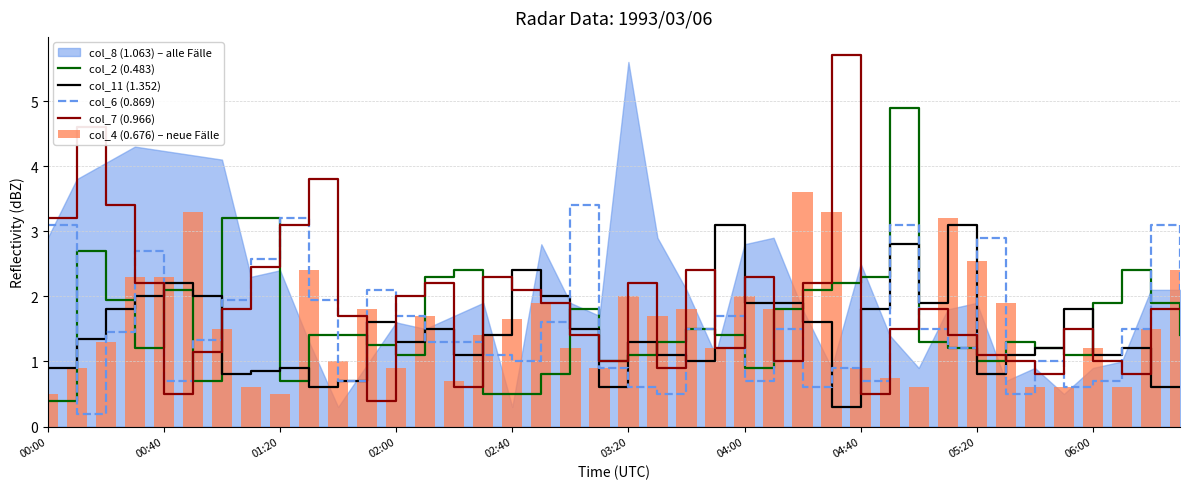

Which category has the highest value across all series?

27